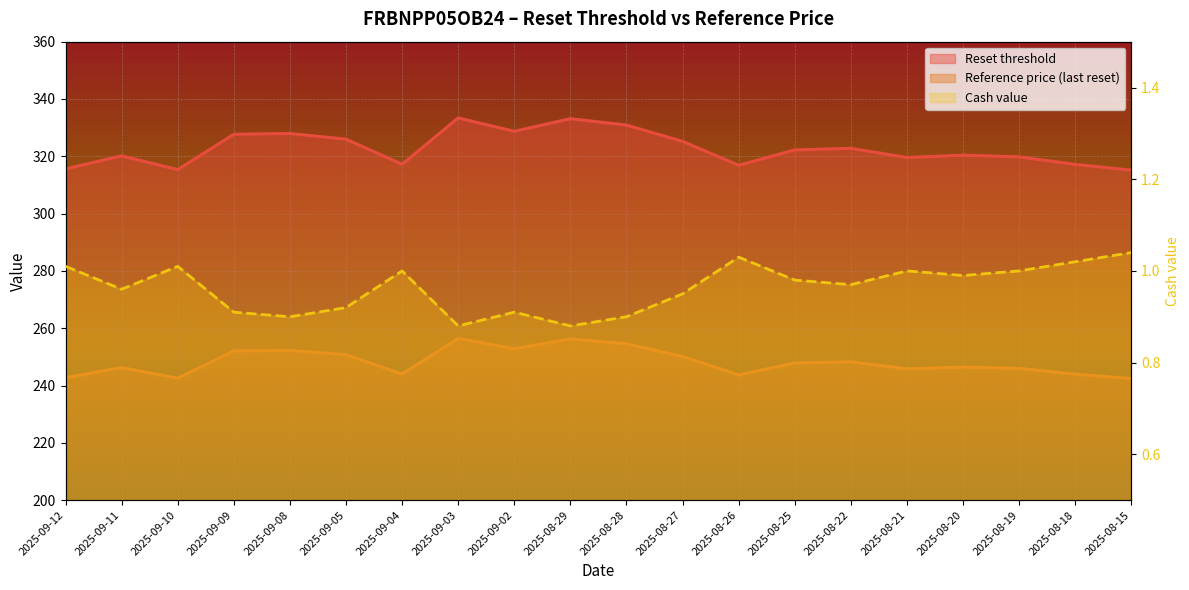

What is the minimum value shown in the chart?

0.9